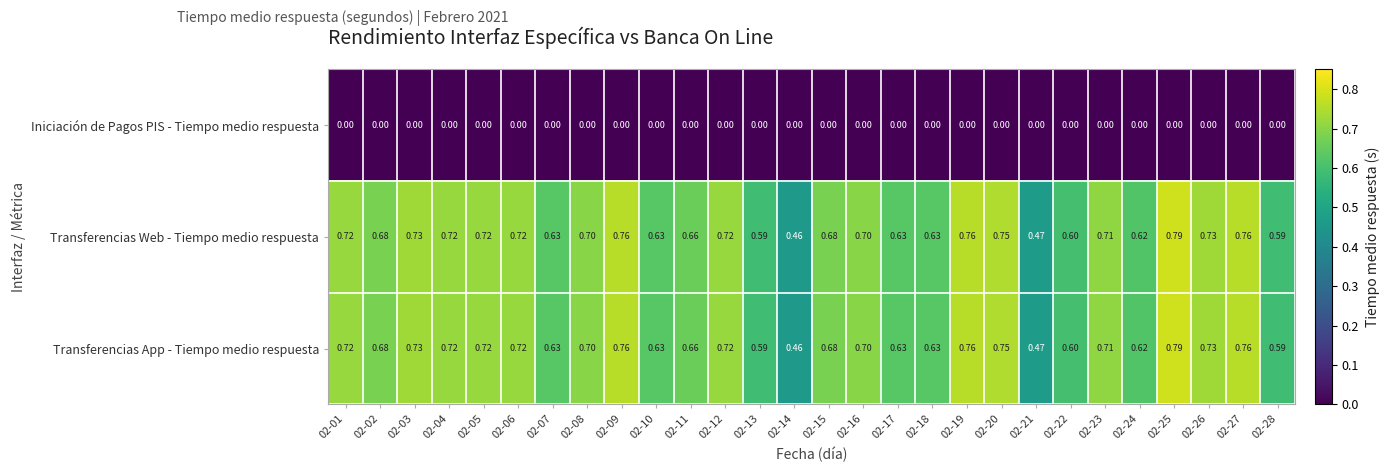

Is the value of Iniciación de Pagos PIS - Tiempo medio respuesta at 02-05 greater than the value of Transferencias App - Tiempo medio respuesta at 02-05?

No